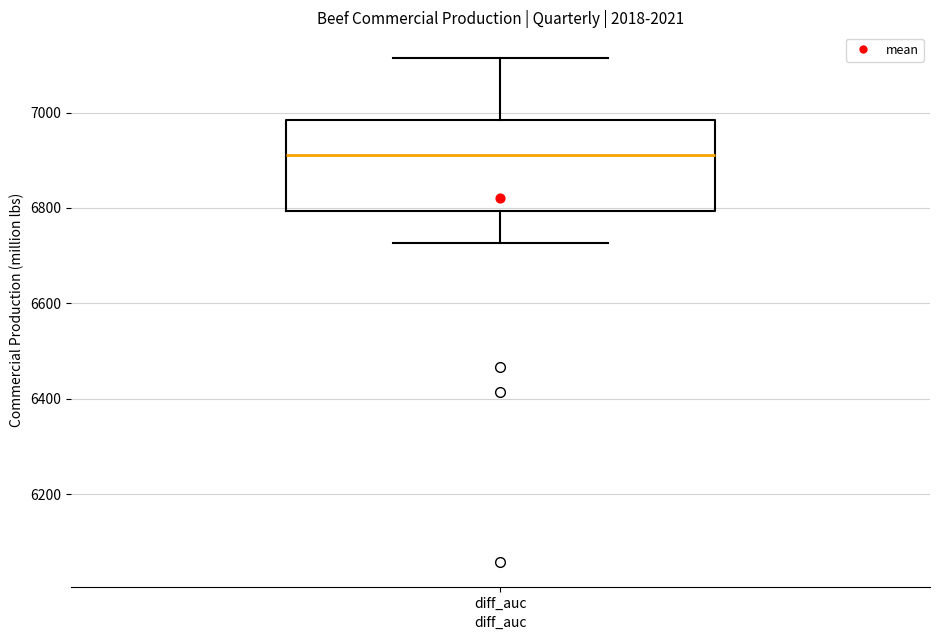

Where does the median line of the box for diff_auc sit on the y-axis? The values are not printed on the chart, so give them approximately, as read against the axis.

6920